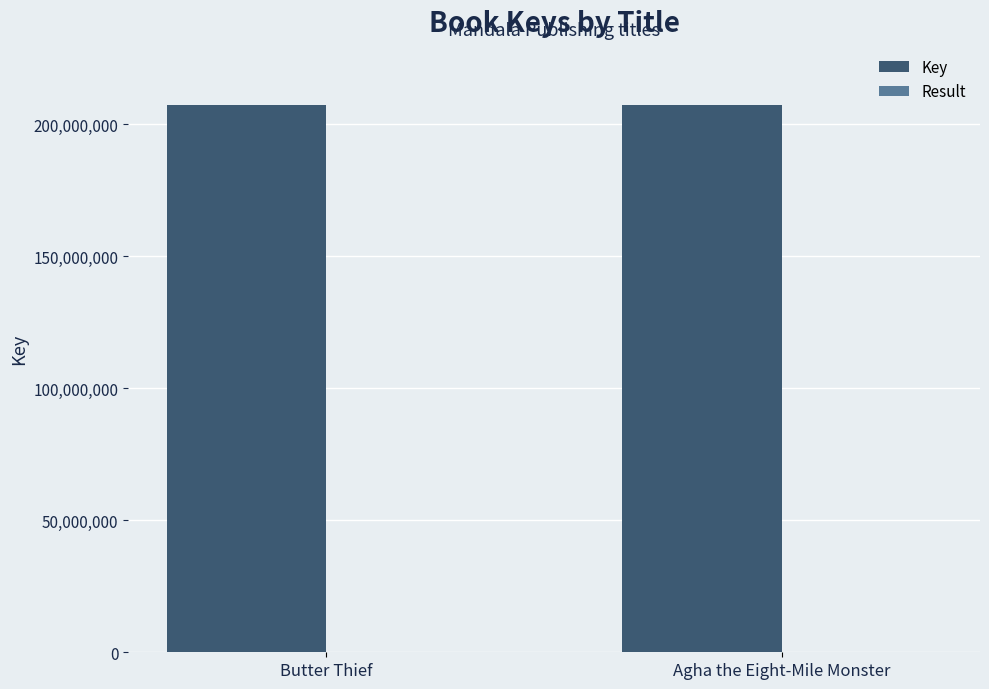

What is the maximum value shown in the chart?

207297064